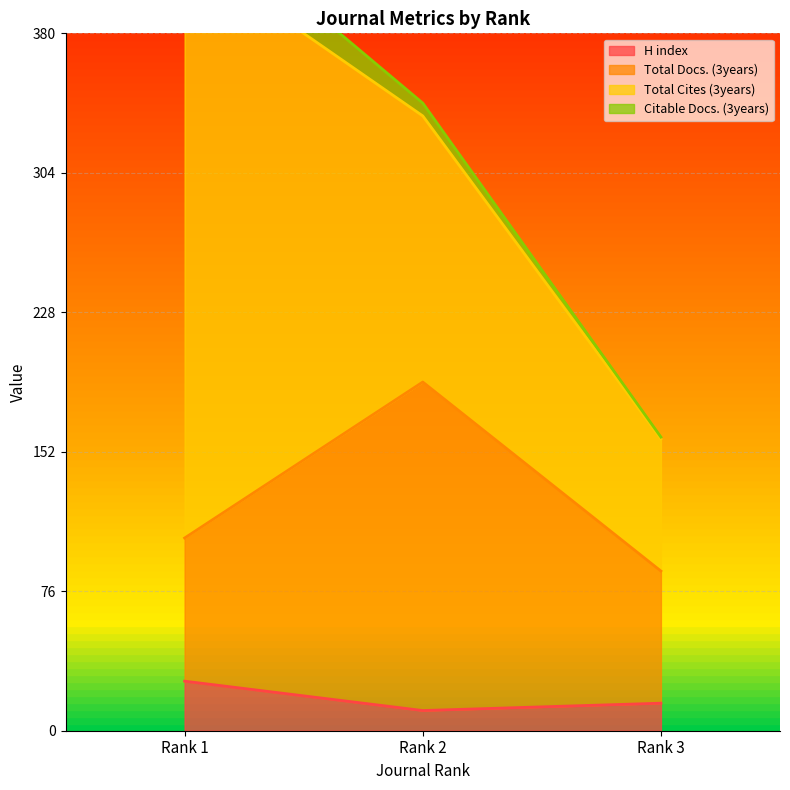

The value of H index at Rank 1 is 41. True or false?

False